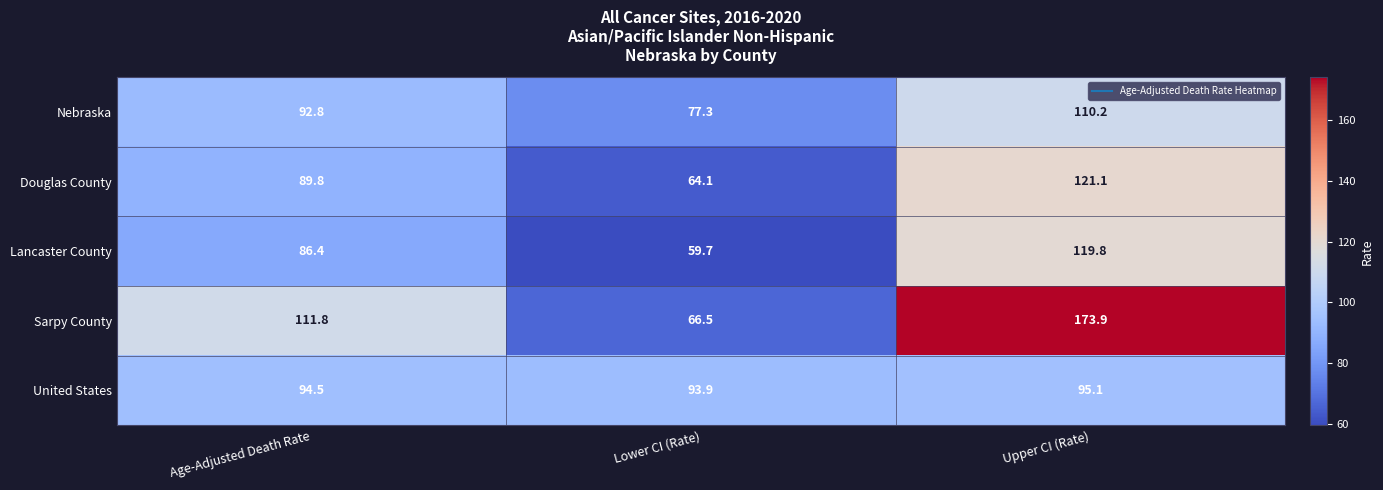

What is the difference between the highest and lowest values at Age-Adjusted Death Rate?

25.4